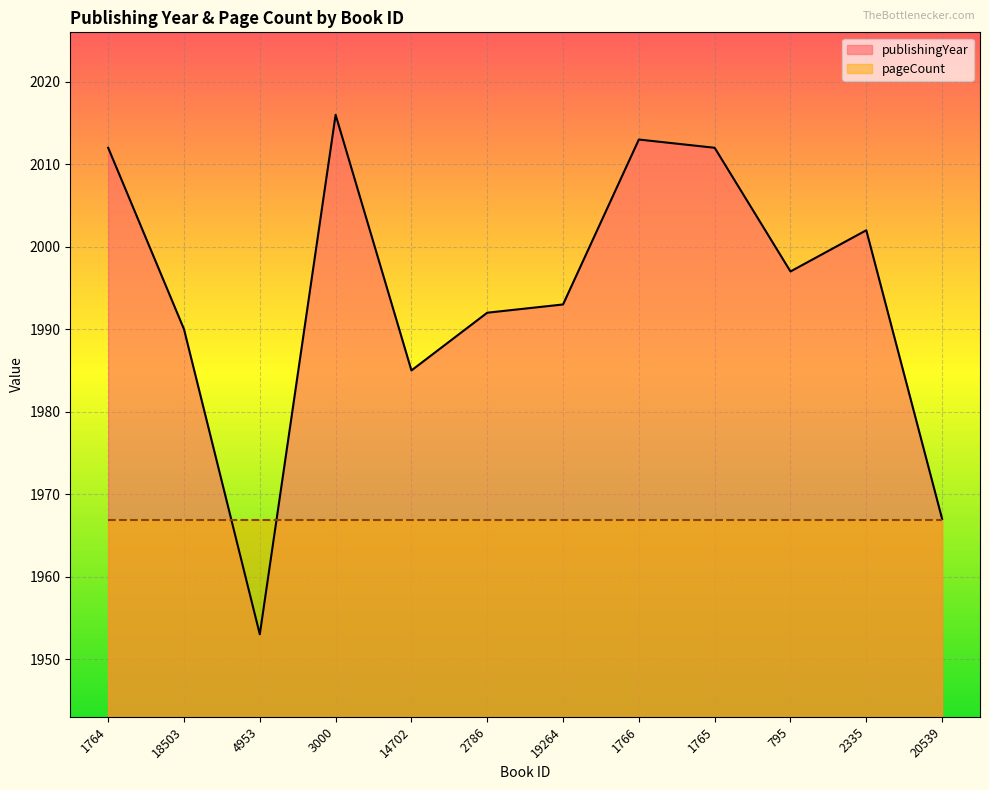

How many data points are less than 1997?

6